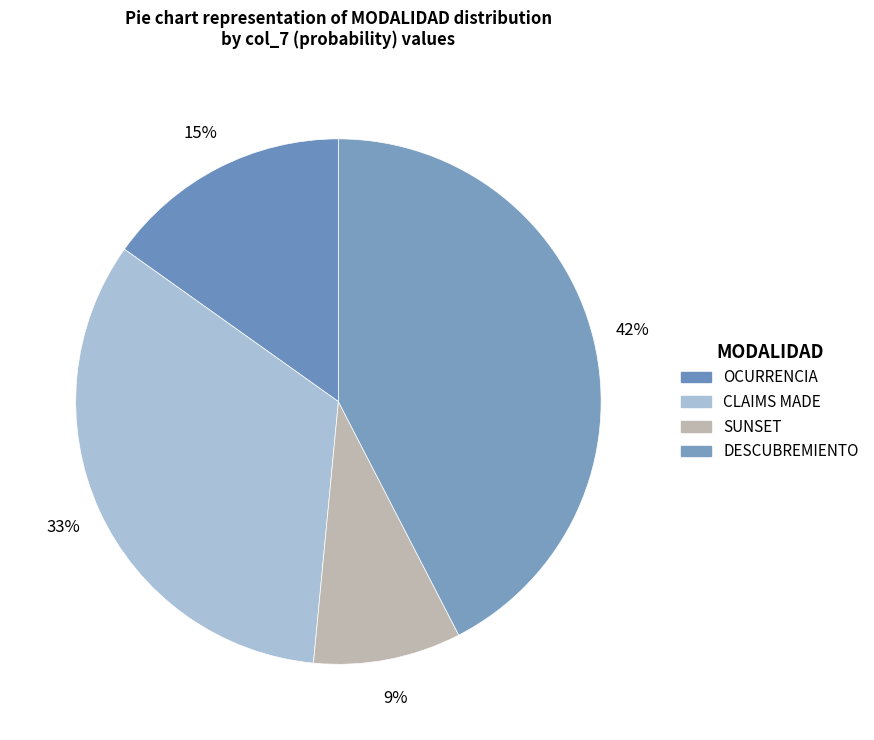

Does OCURRENCIA represent more than half of the total?

No